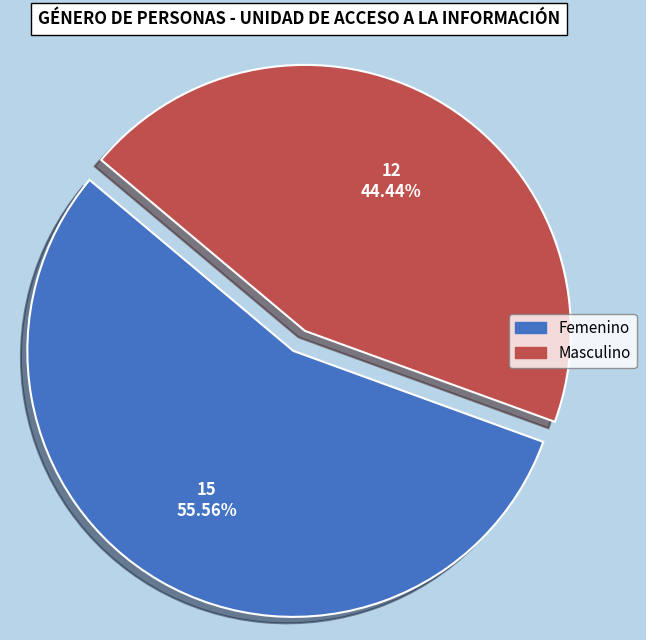

Is it true that Femenino is 56% of the pie?

True